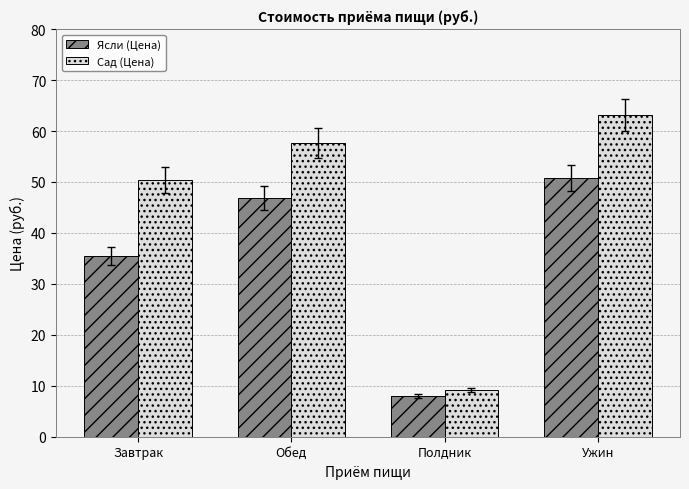

How many data points in Ясли (Цена) are above 46?

2